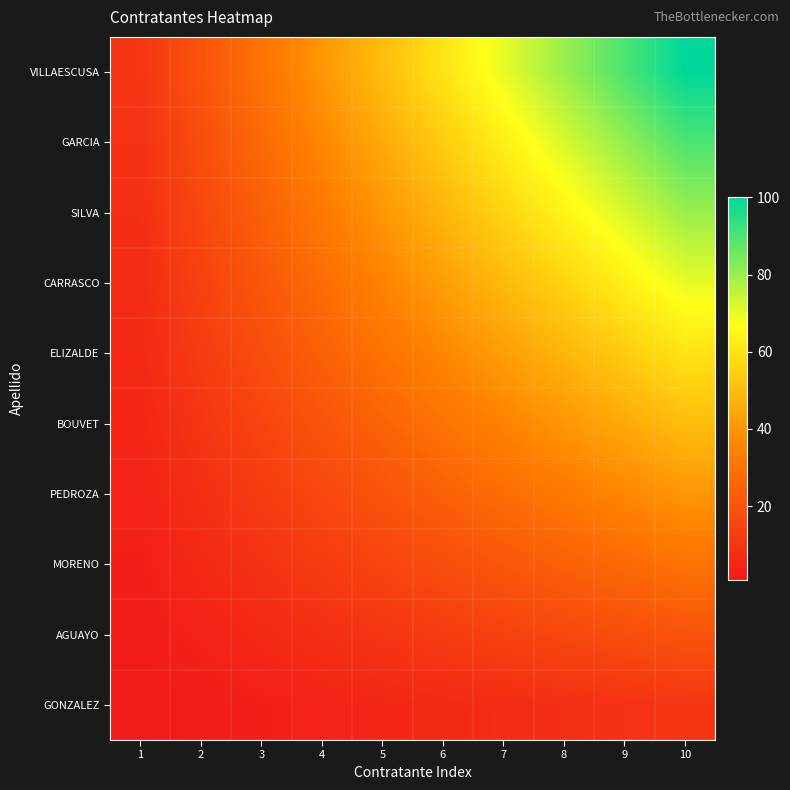

What is the greatest value displayed?

100